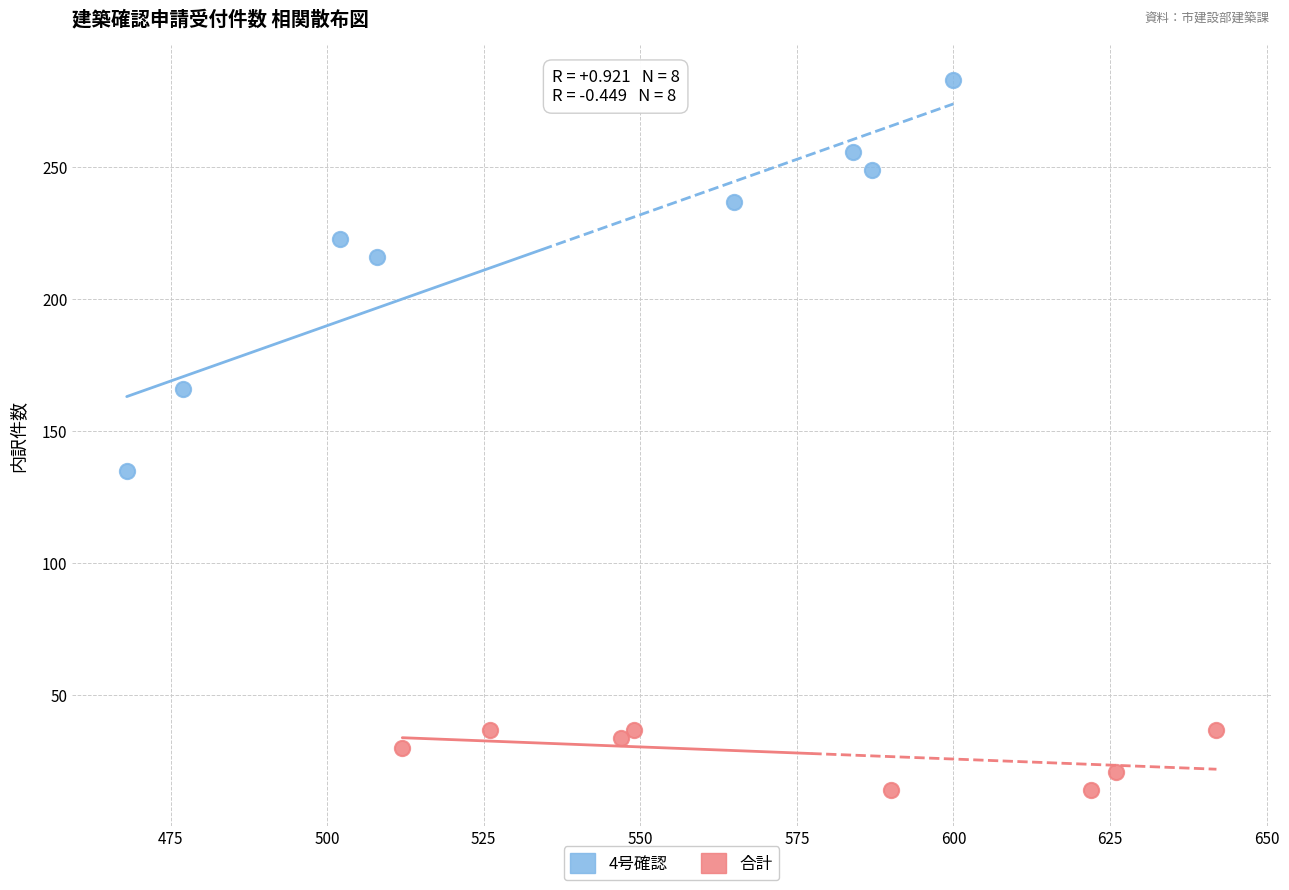

Which series contains the lowest Y value?

合計